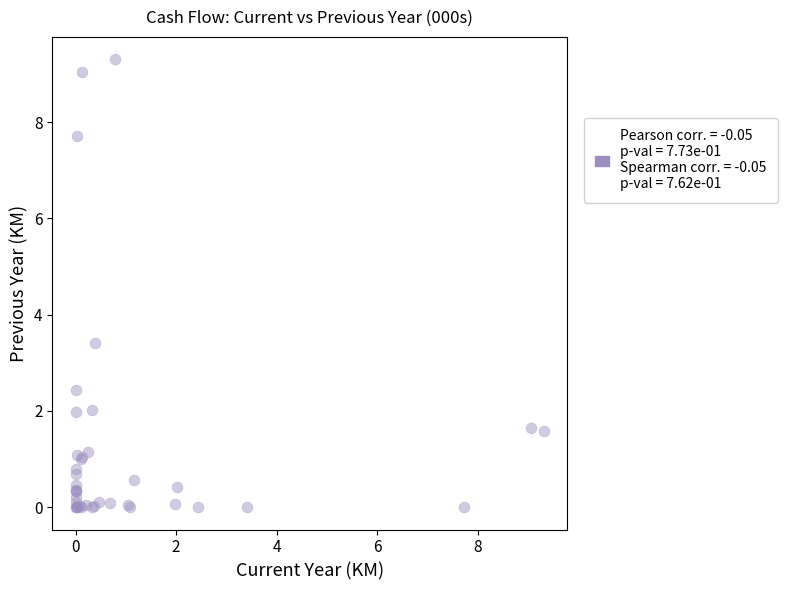

What Y value in the scatter plot is closest to 4?

3.4